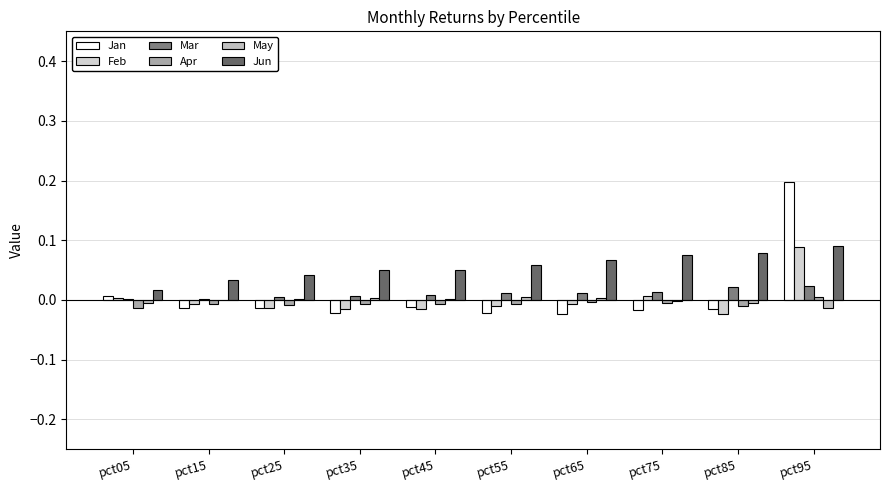

Which series has the largest range (max minus min)?

Jan